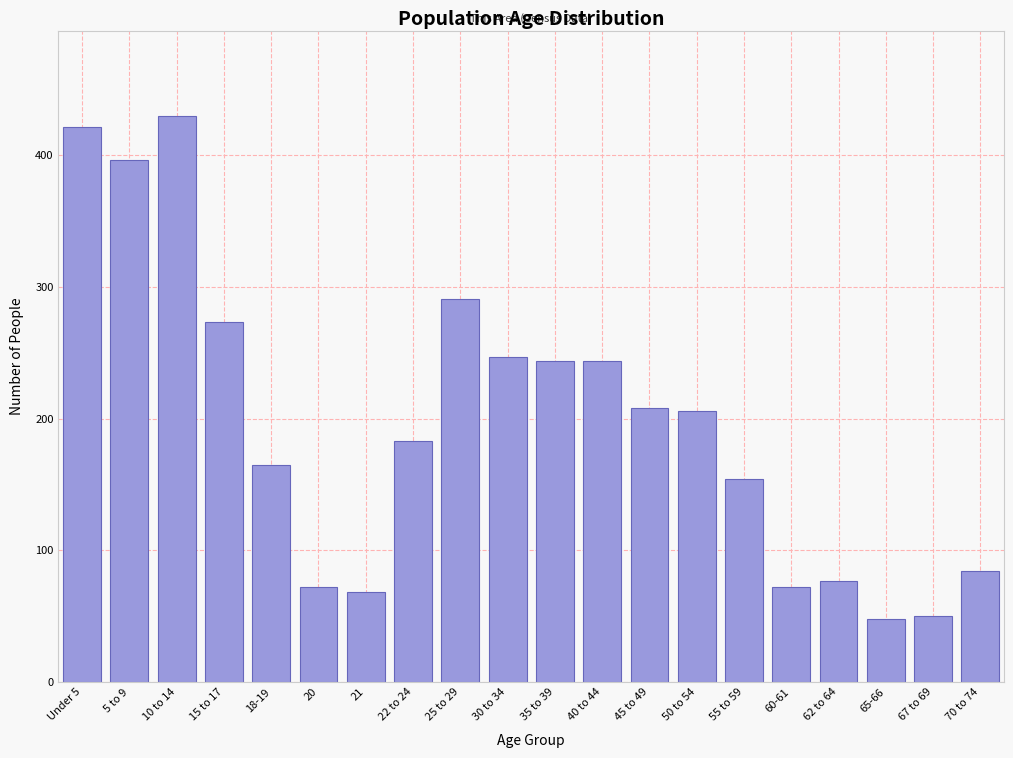

Reading left to right, list all the values displayed in this chart.

421	396	430	273	165	72	68	183	291	247	244	244	208	206	154	72	77	48	50	84